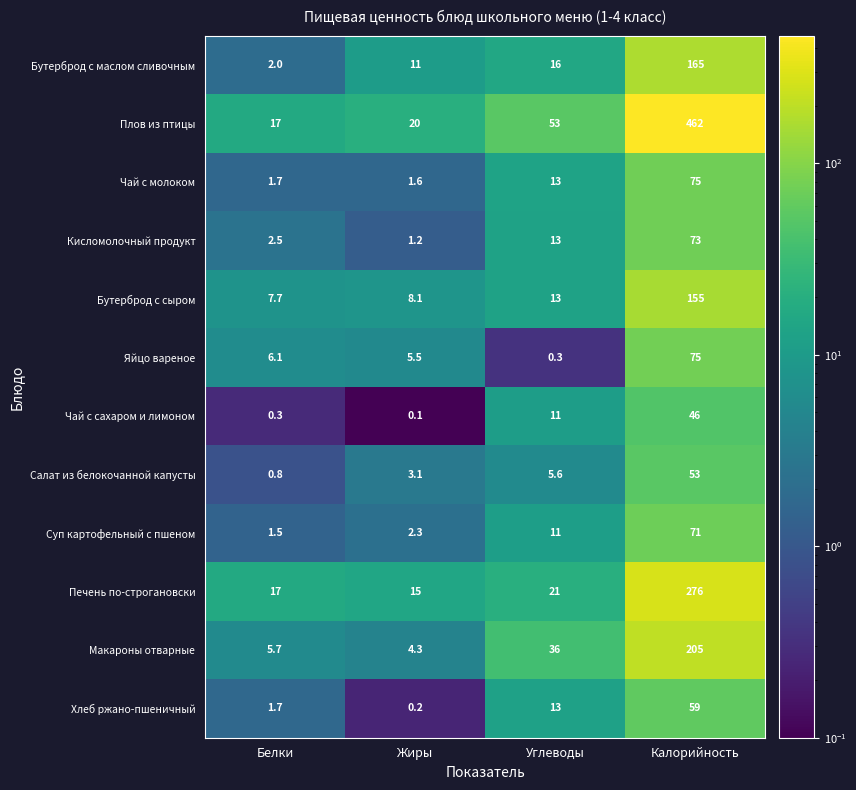

Which series changed the most between Белки and Калорийность?

Плов из птицы